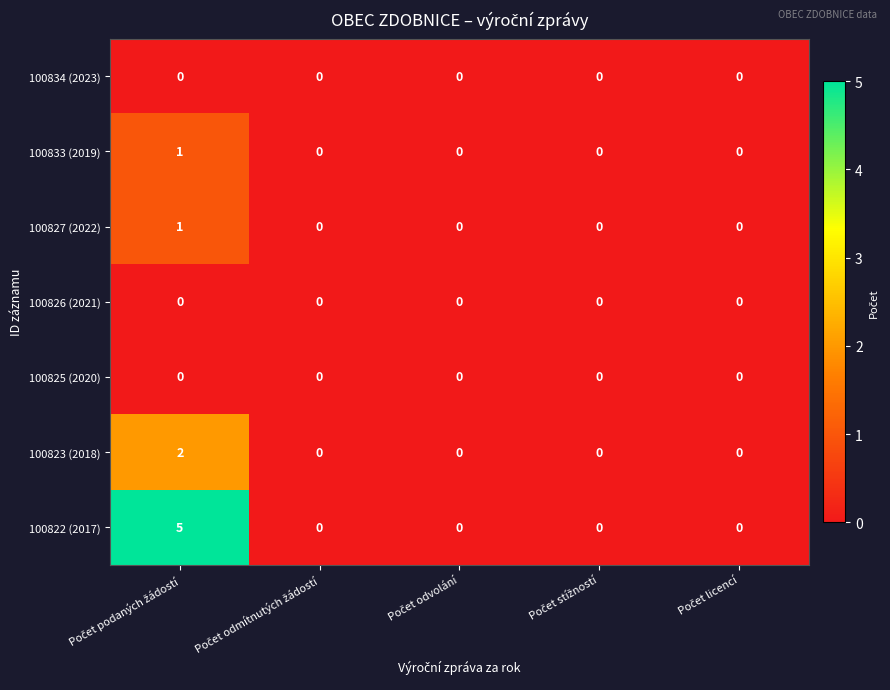

What is the difference between the maximum and second lowest values in the 100822 (2017) series?

5